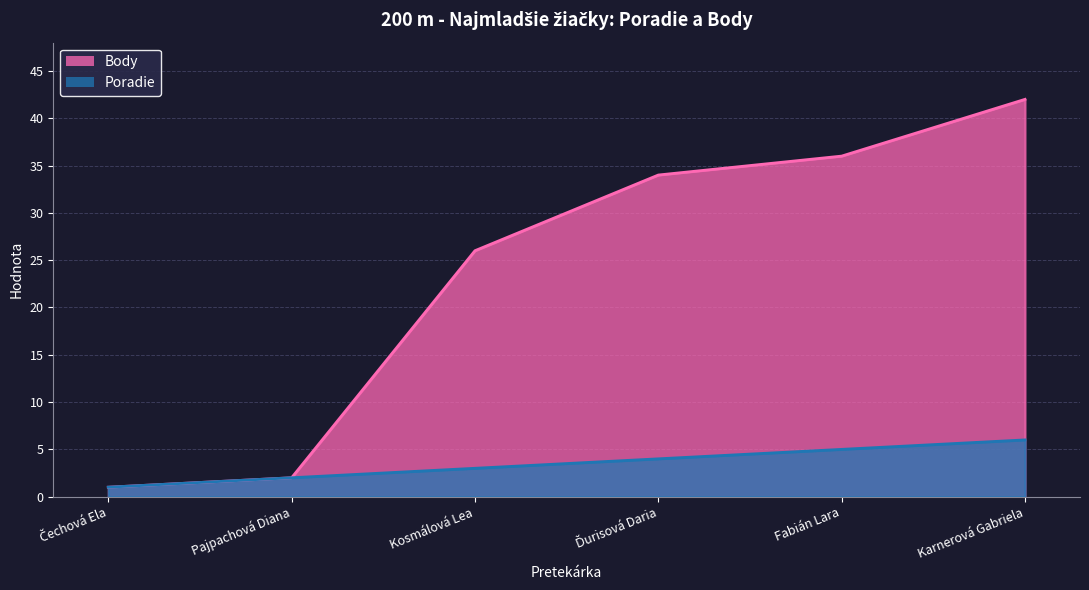

True or false: Poradie and Body intersect in this chart.

False